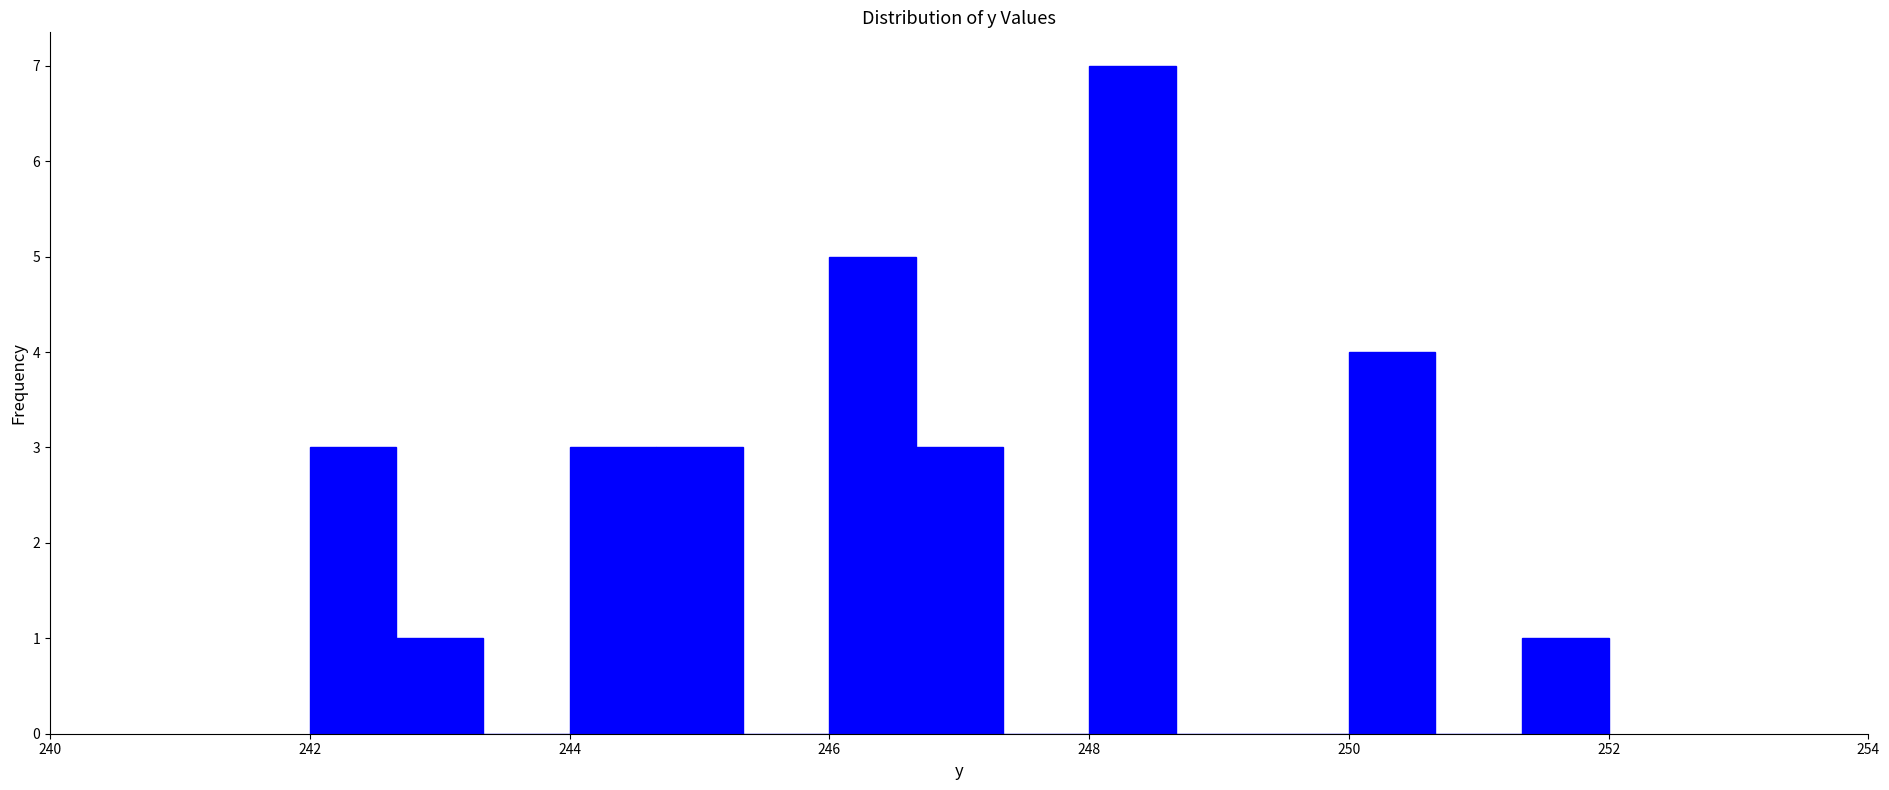

Around what value on the x-axis is the tallest bar? Give the approximate position of its centre, as read against the axis.

248.4